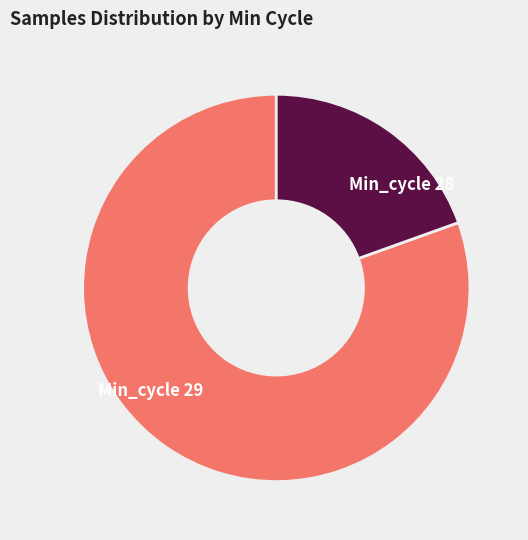

Which has a higher value, Min_cycle 28 or Min_cycle 29?

Min_cycle 29